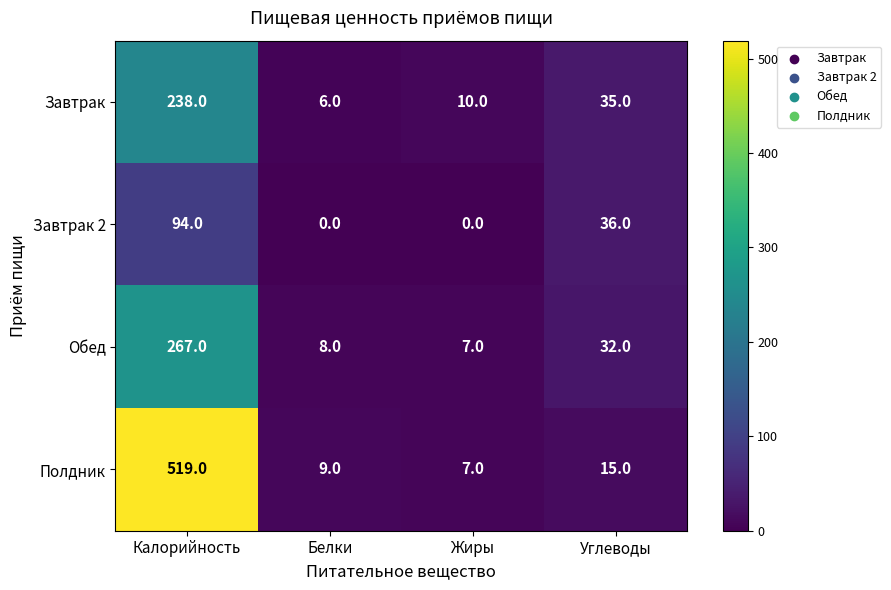

Rank the series by their maximum value, from highest to lowest.

Полдник, Обед, Завтрак, Завтрак 2